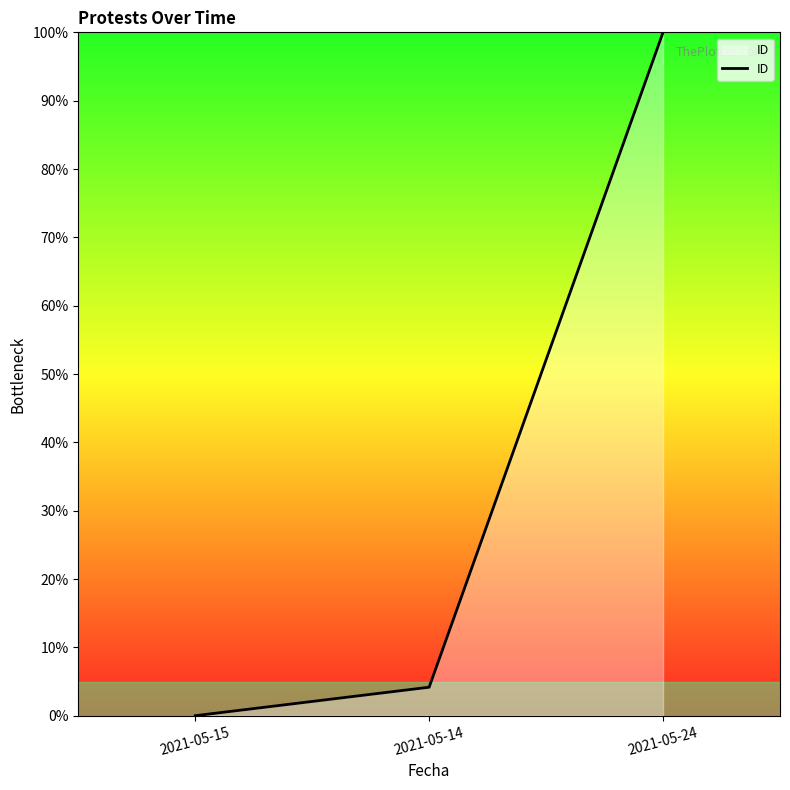

What is the difference between the values at 2021-05-15 and 2021-05-24?

100.0